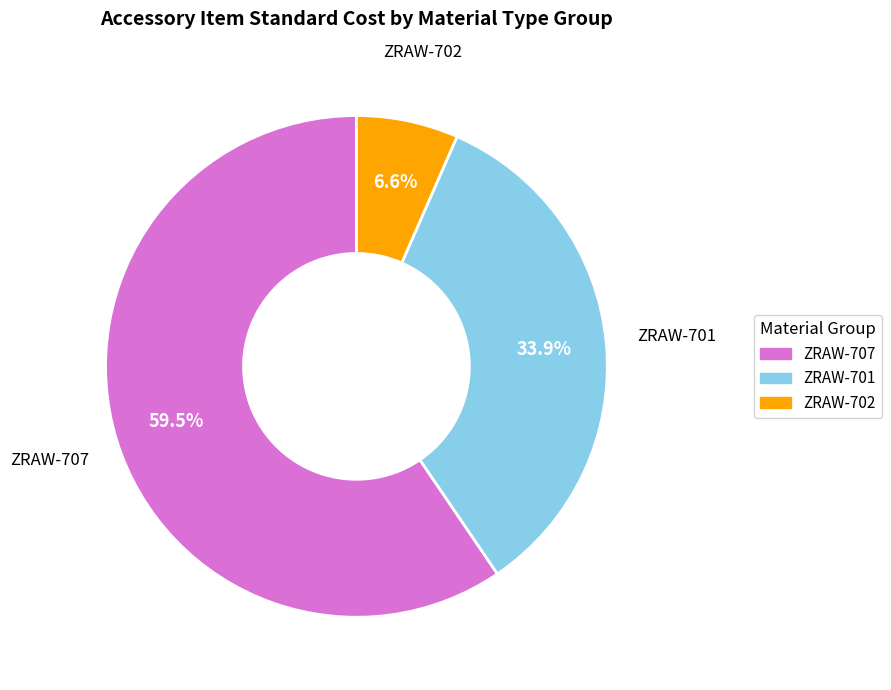

Is there any slice that represents more than half of the pie?

Yes